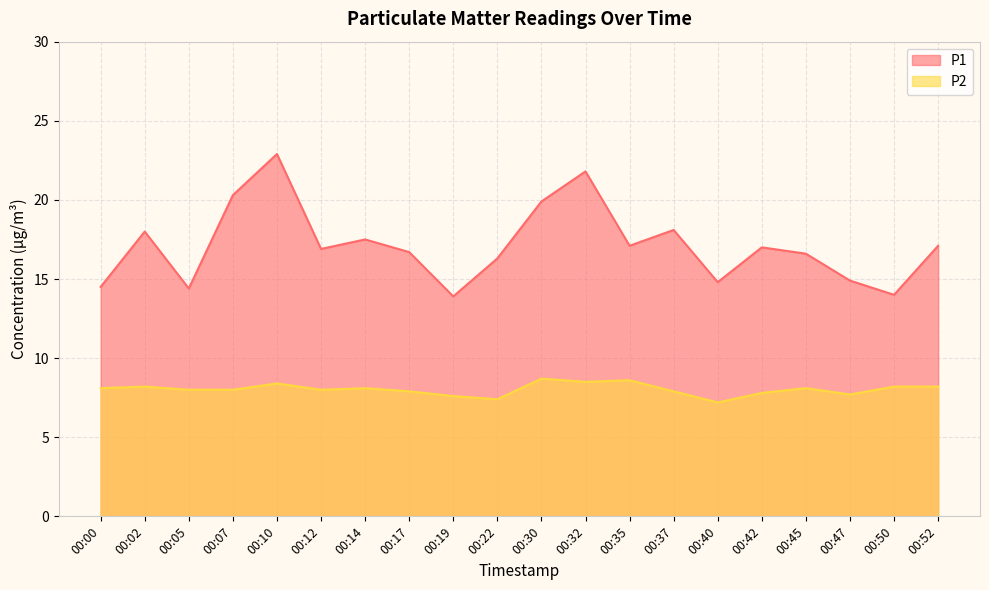

Which label corresponds to the largest value in the chart?

00:10